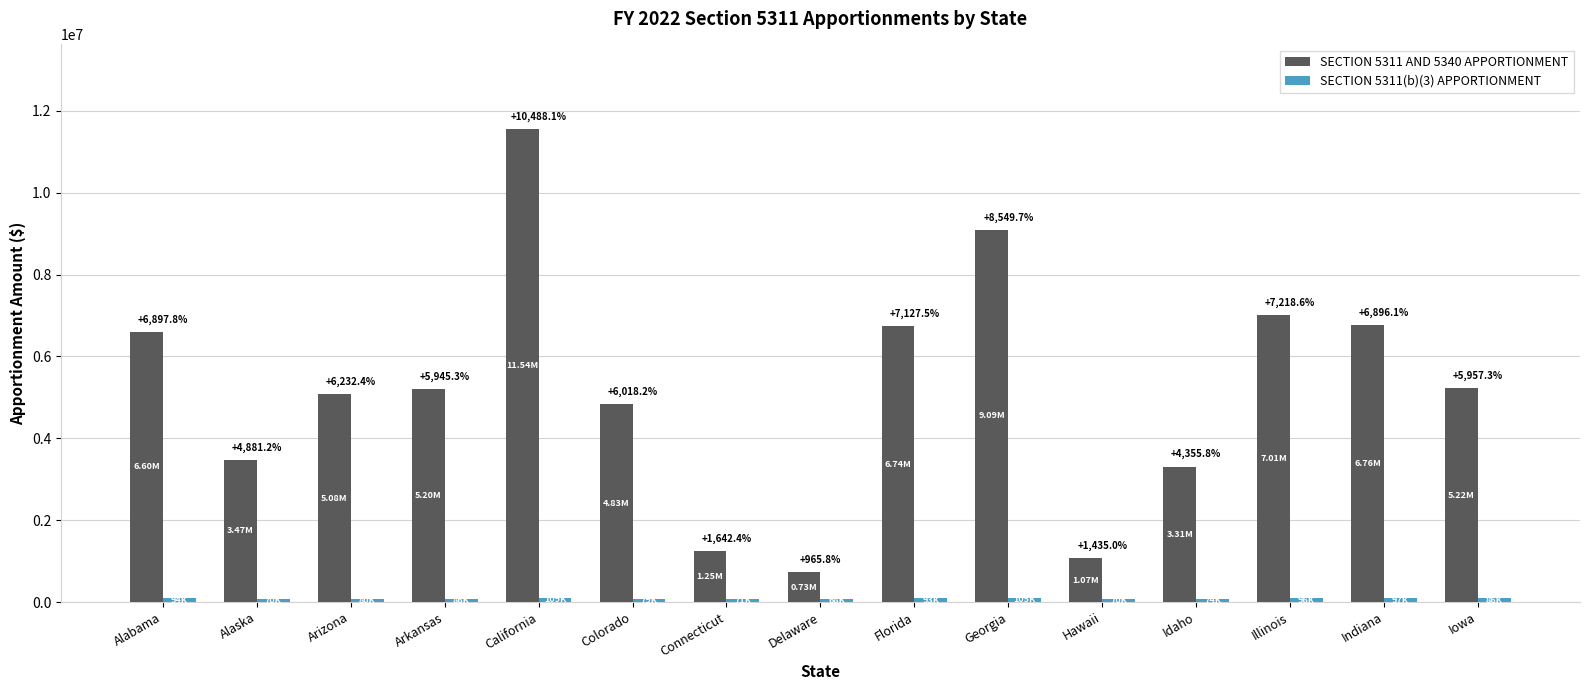

Which has a higher value, Delaware or Hawaii?

Hawaii